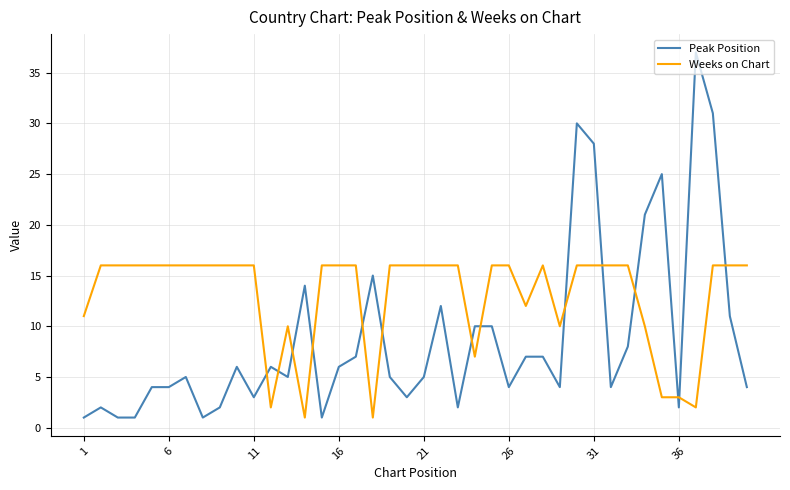

Rank the series by their maximum value, from highest to lowest.

Peak Position, Weeks on Chart